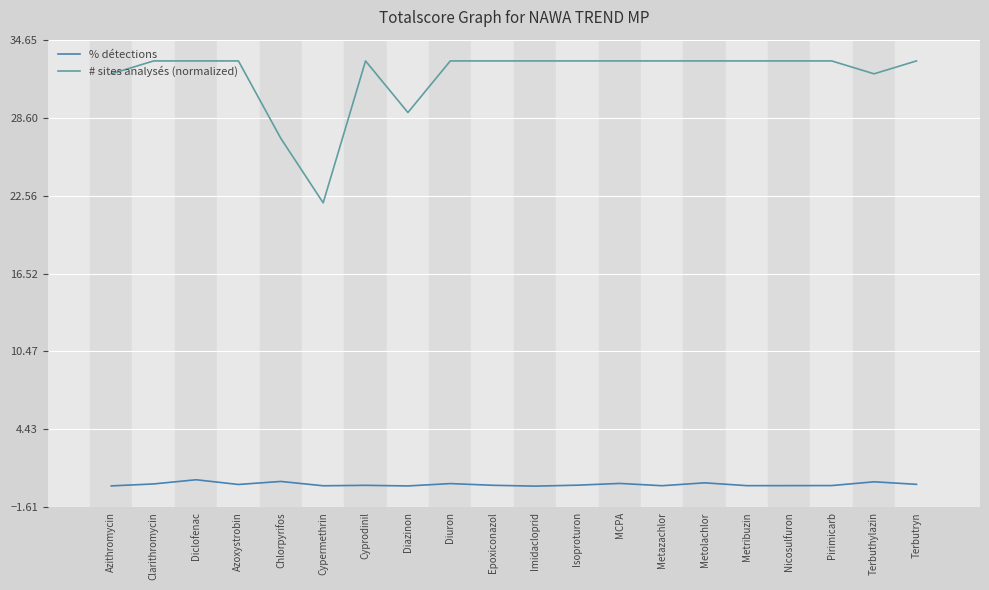

What is the lowest value of the # sites analysés (normalized) series?

22.0